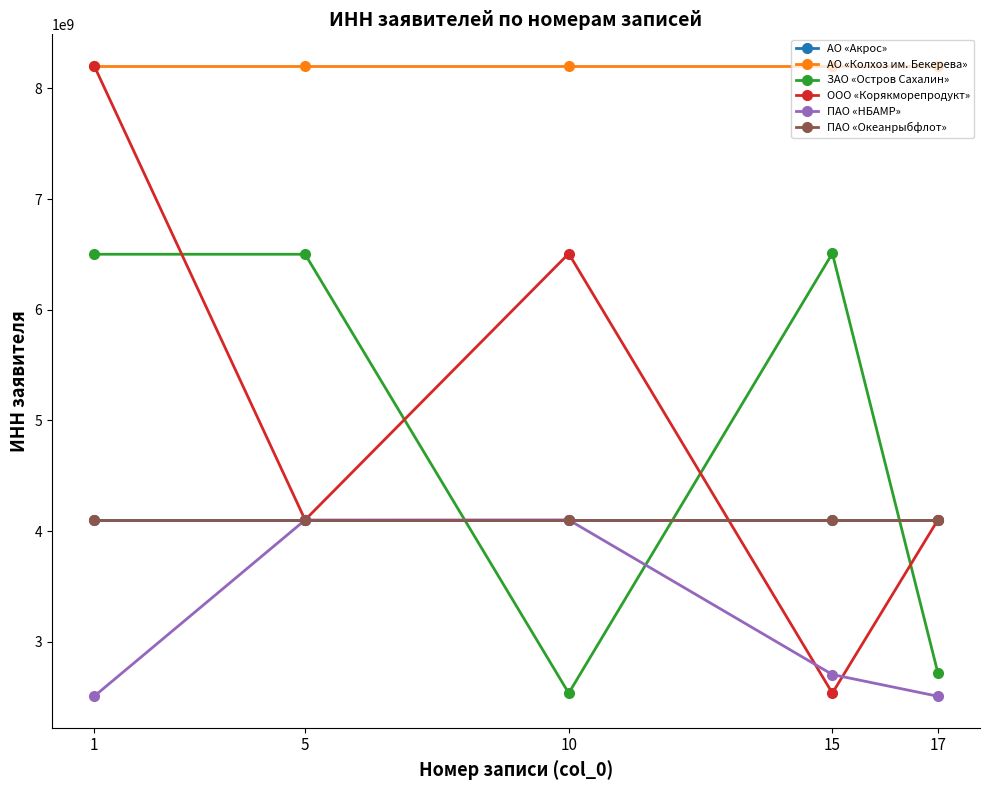

How many distinct data groups are displayed?

6